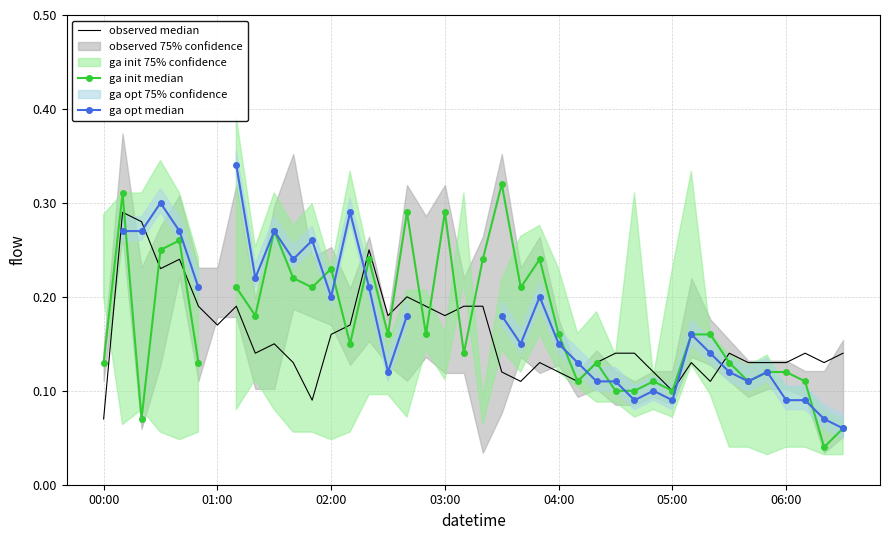

How many lines are shown in the chart?

3